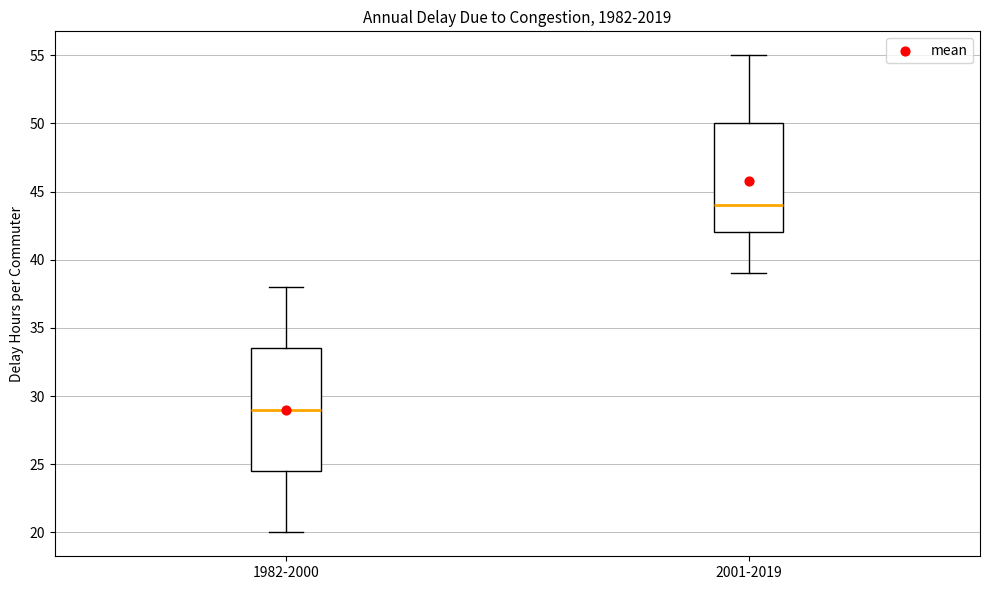

Reading left to right, read every box against the y-axis: the position of its median line, the range the box covers, and the ends of its whiskers. The values are not printed on the chart, so give them approximately, as read against the axis.

1982-2000: median 29.0, box 24.5 to 33.5, whiskers 20.0 to 38.0
2001-2019: median 44.0, box 42.0 to 50.0, whiskers 39.0 to 55.0